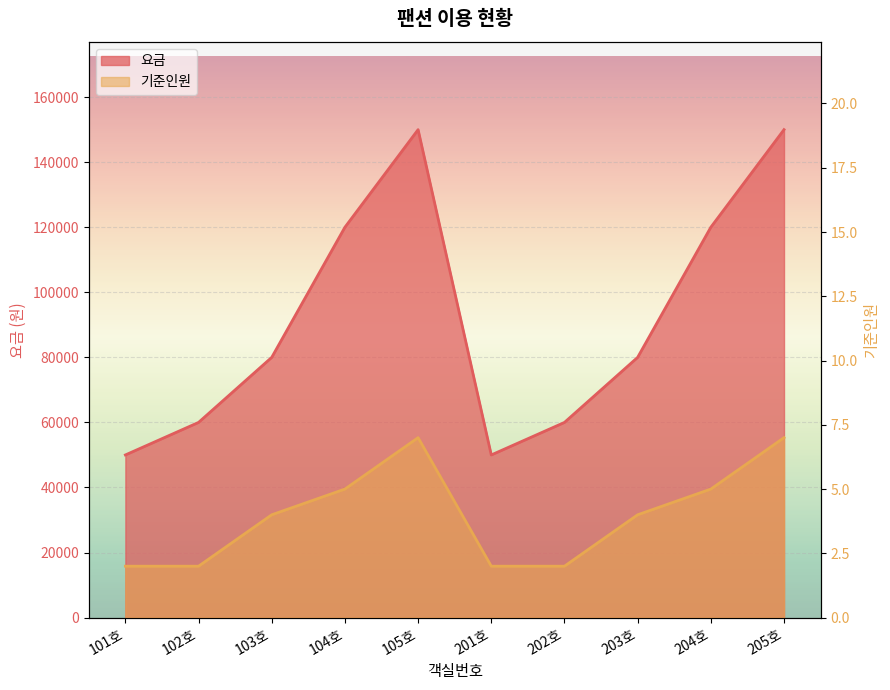

True or false: 요금 has a value of 231821 at 205호.

False